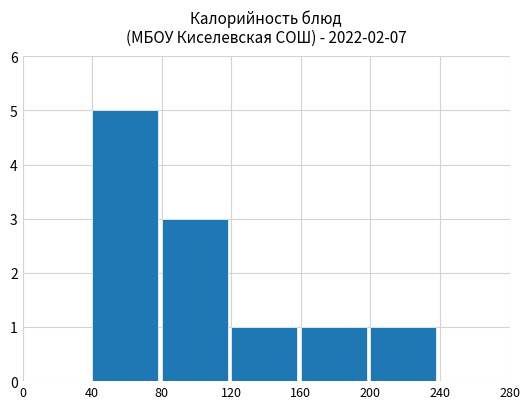

What is the sum of all values?

11